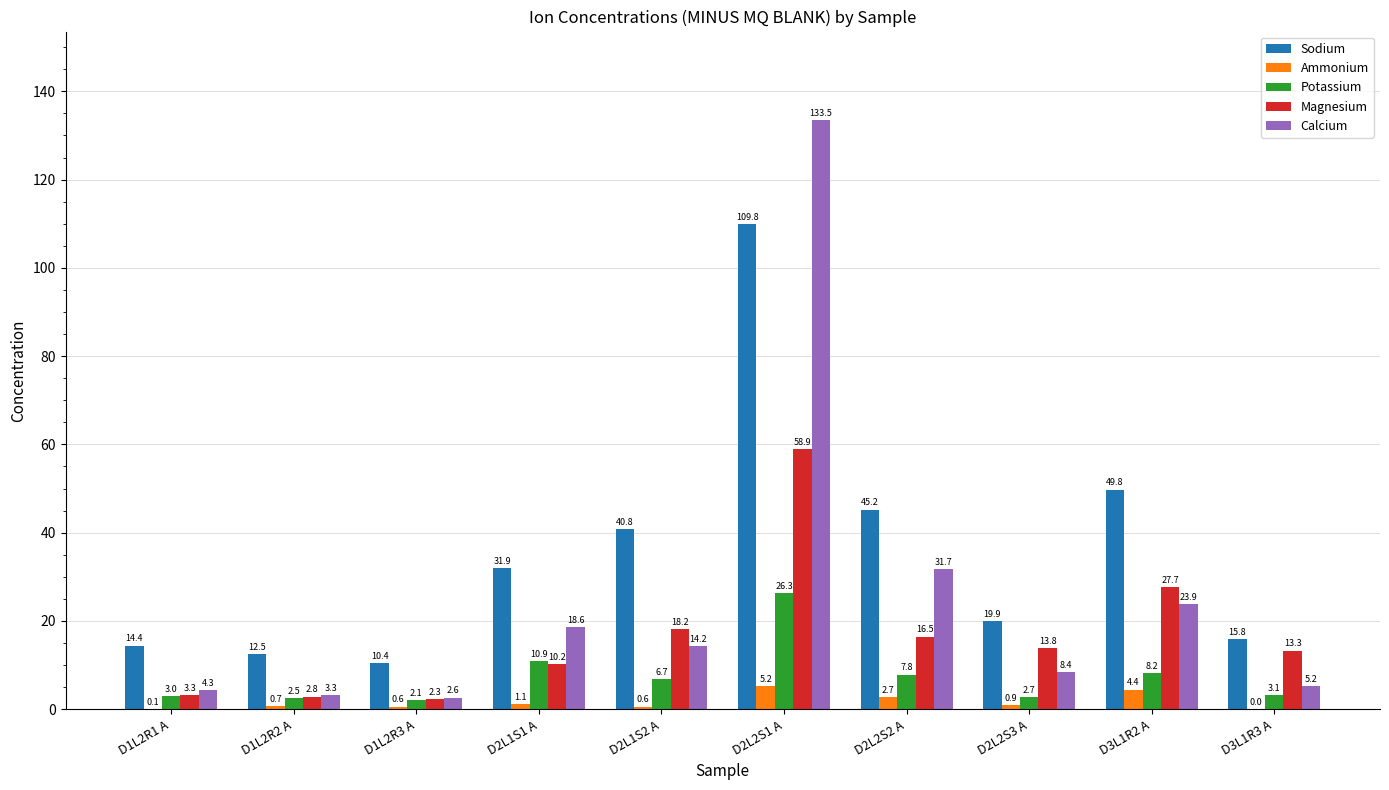

Which series changed the most between D1L2R2 A and D2L1S2 A?

Sodium